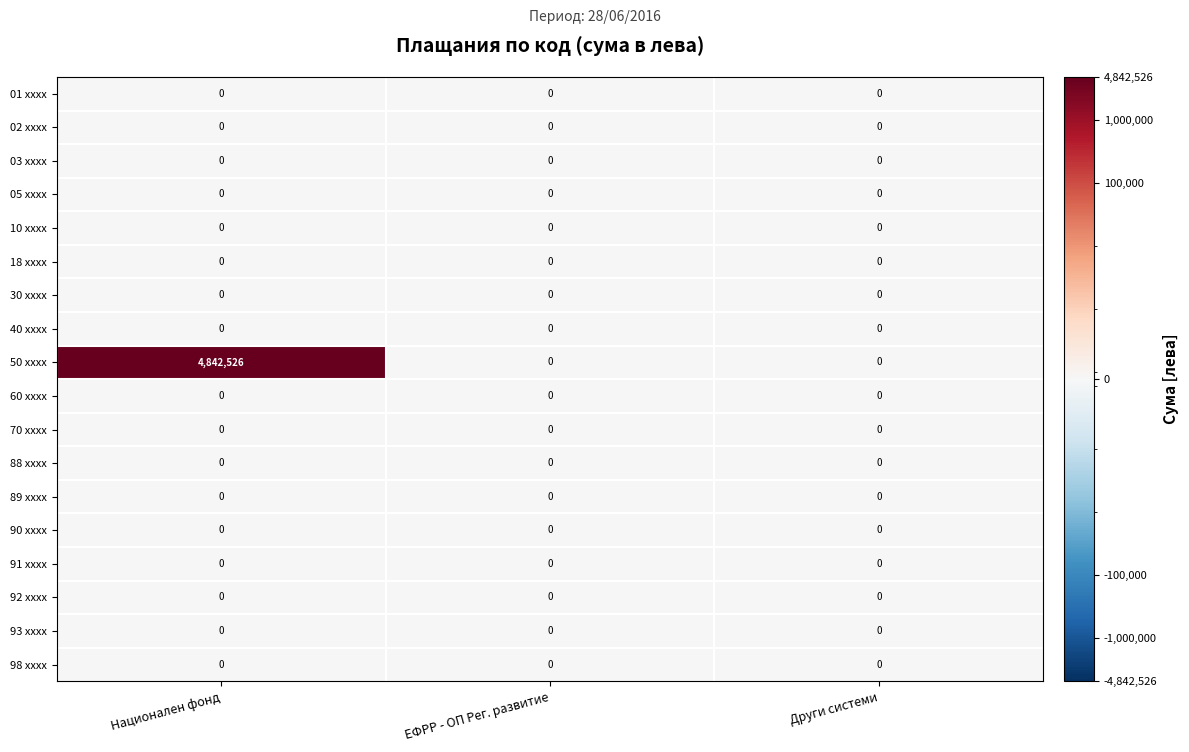

What is the maximum value shown in the chart?

4842526